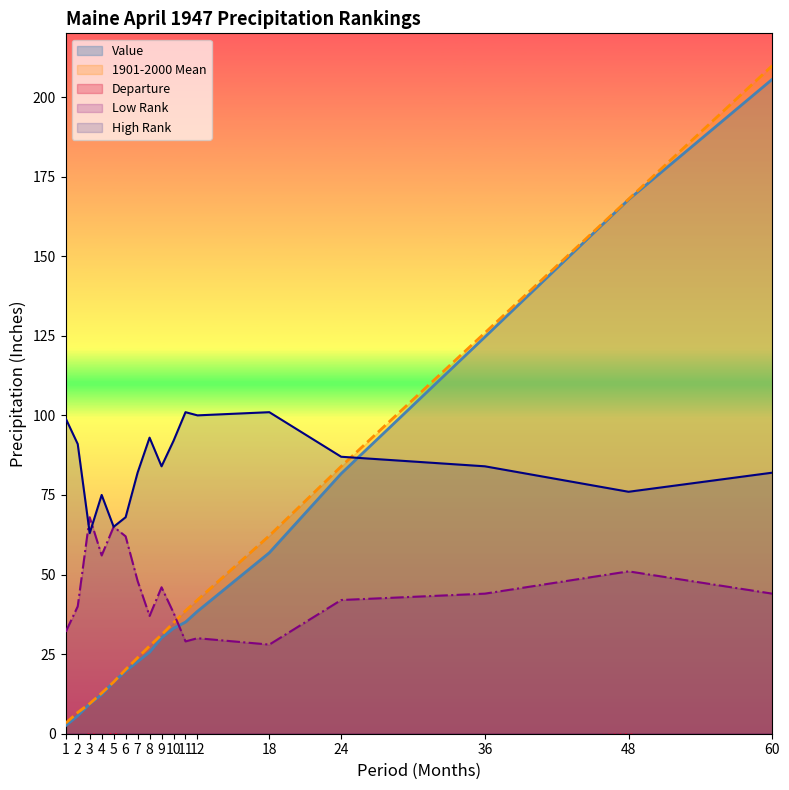

Which series has the largest total across all categories?

High Rank